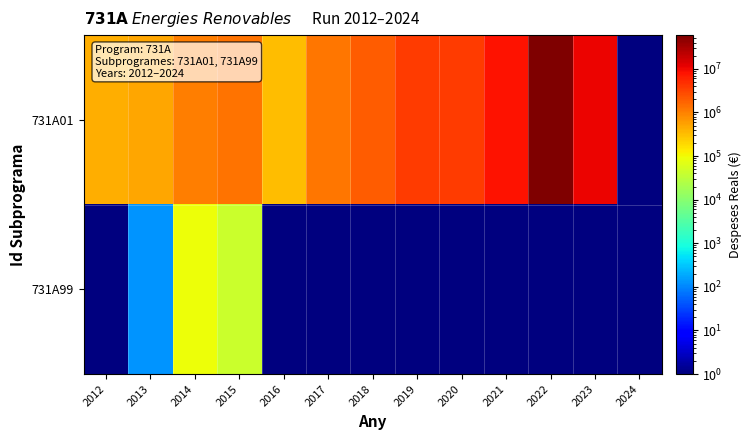

What is the minimum value shown in the chart?

1.0